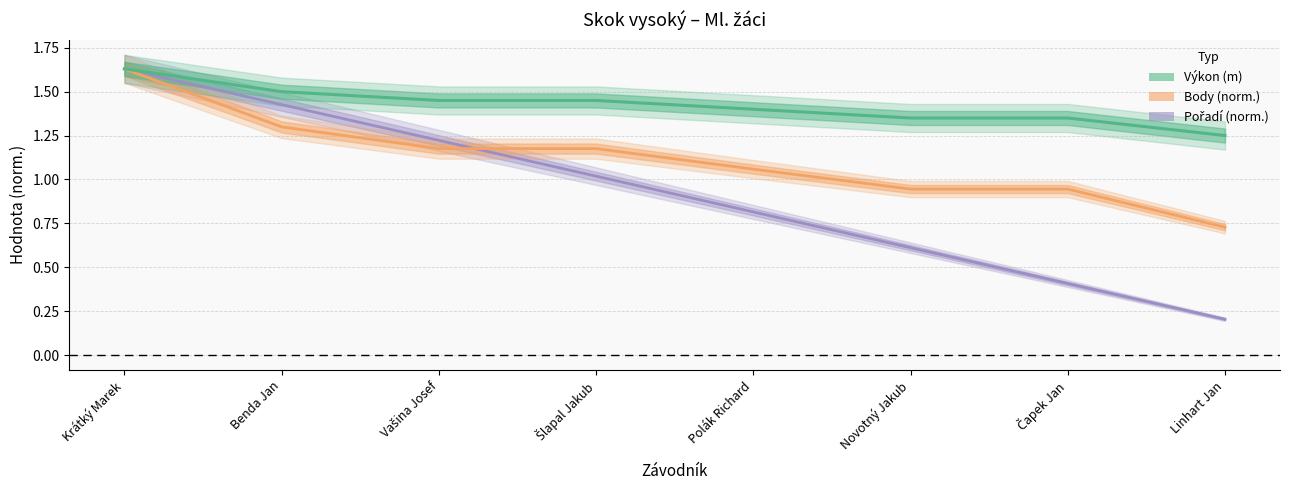

Does the chart display data point markers on the line(s)?

No